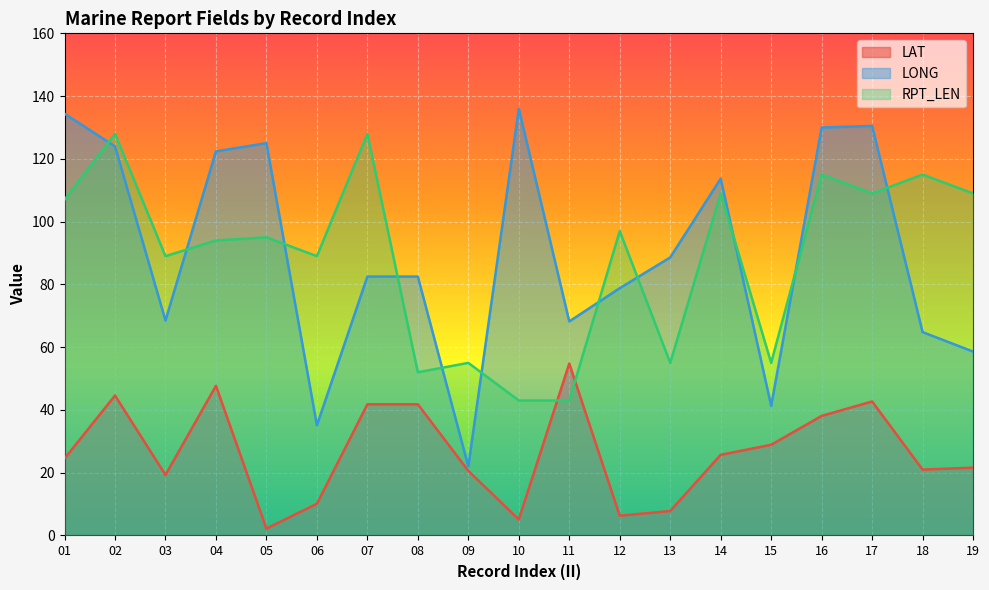

Reading left to right, transcribe all the data shown in this chart.

LAT: 01=24.5	02=44.6	03=19.3	04=47.7	05=2.2	06=10.1	07=41.8	08=41.8	09=20.6	10=5.1	11=54.8	12=6.3	13=7.8	14=25.7	15=28.9	16=38.1	17=42.7	18=21.0	19=21.6
LONG: 01=134.4	02=124.0	03=68.5	04=122.4	05=125.0	06=35.1	07=82.5	08=82.5	09=22.0	10=136.0	11=68.2	12=78.8	13=88.6	14=113.7	15=41.3	16=130.0	17=130.5	18=64.8	19=58.6
RPT_LEN: 01=107.0	02=128.0	03=89.0	04=94.0	05=95.0	06=89.0	07=128.0	08=52.0	09=55.0	10=43.0	11=43.0	12=97.0	13=55.0	14=109.0	15=55.0	16=115.0	17=109.0	18=115.0	19=109.0